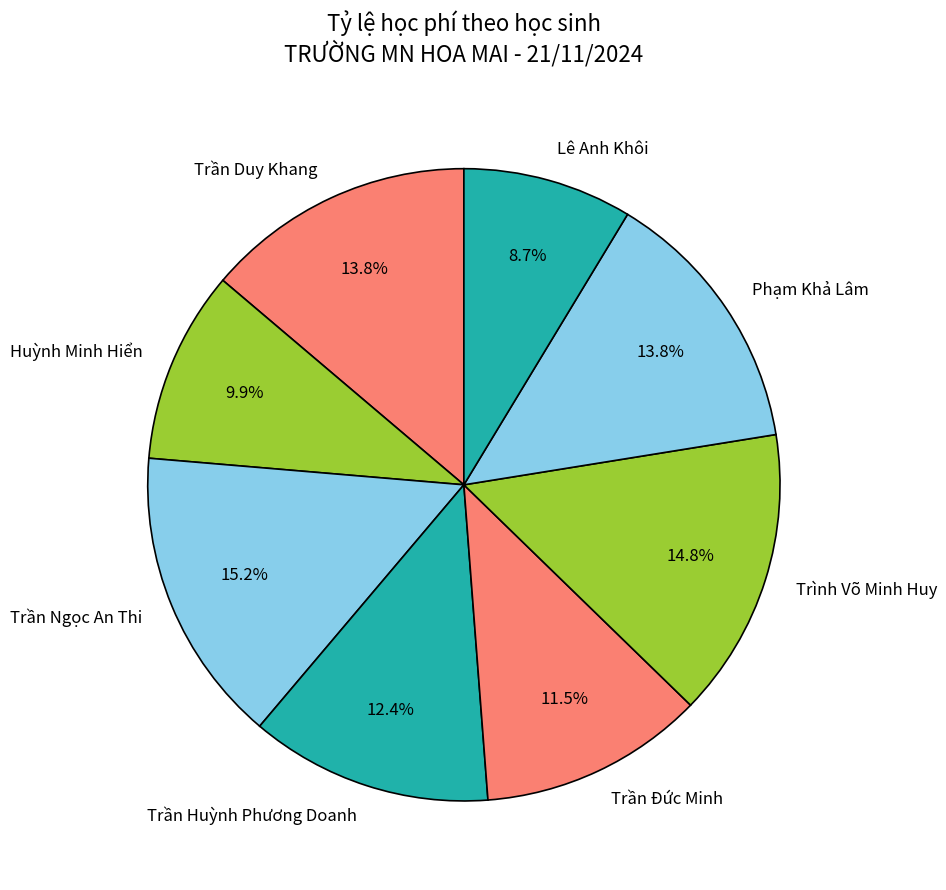

Count the number of slices in the pie.

8